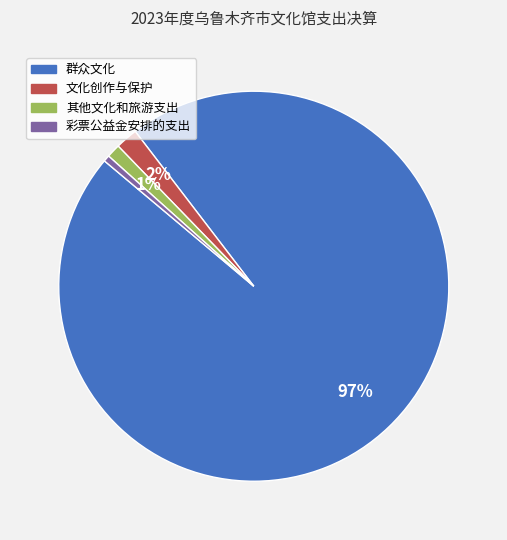

Count the number of slices in the pie.

4